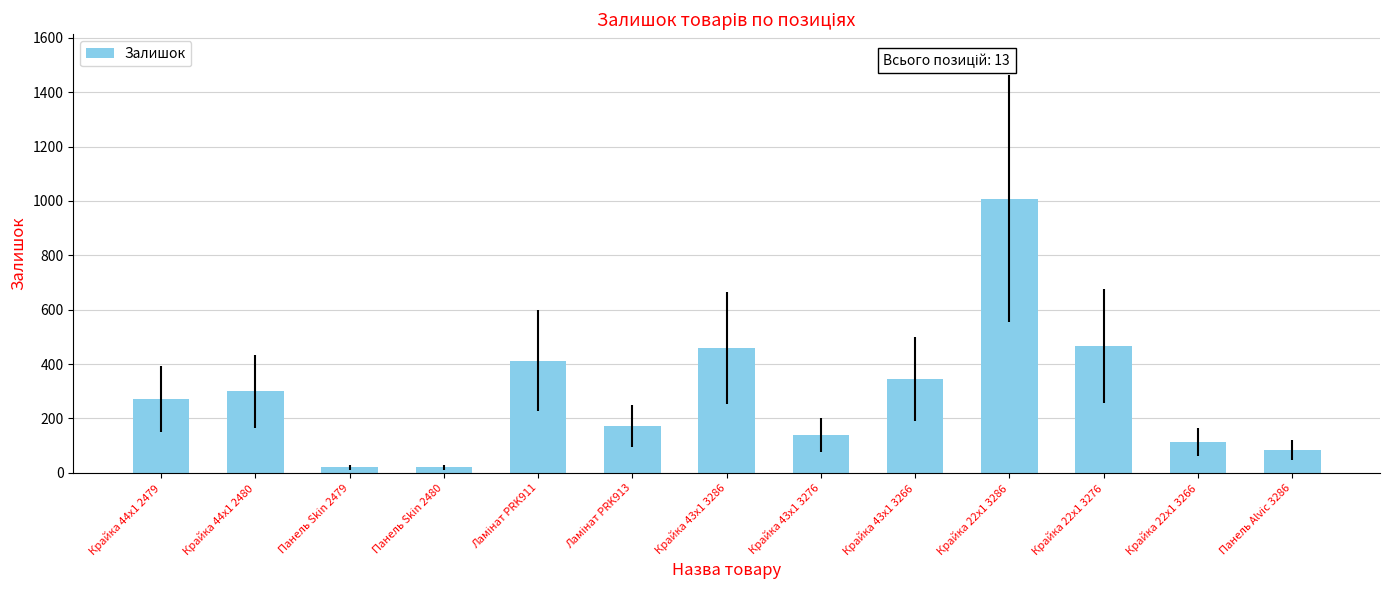

How many categories are shown in the chart?

13